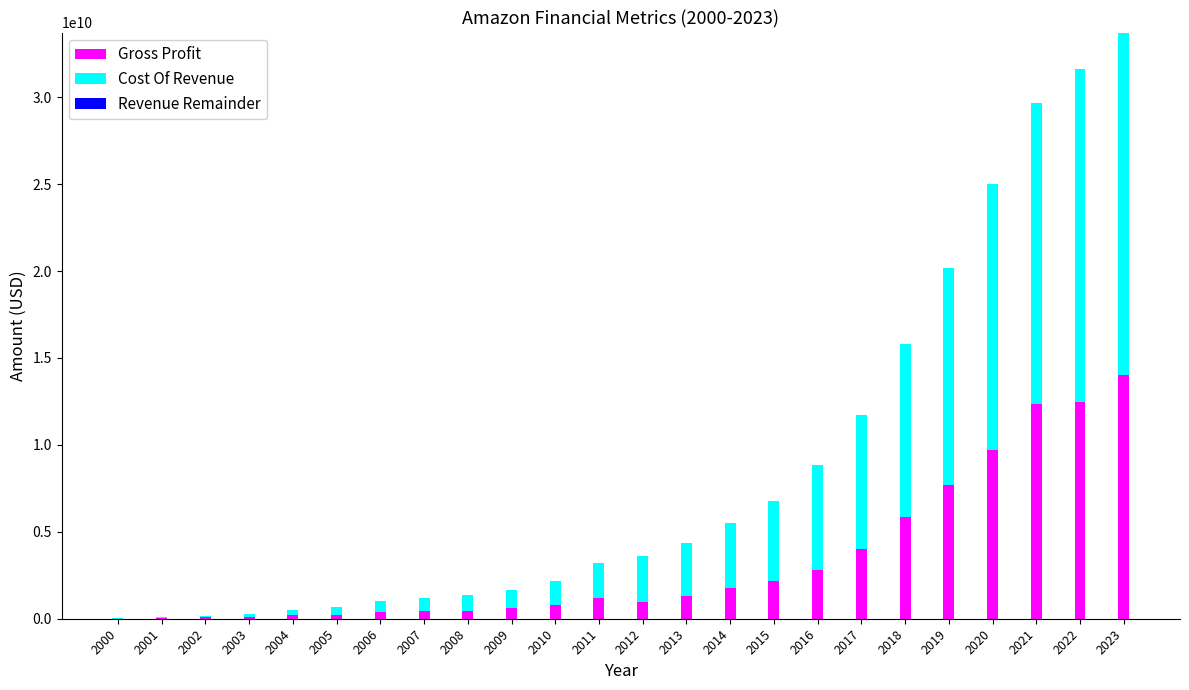

What is the sum of the Cost Of Revenue values at 2004 and 2007?

1062626000